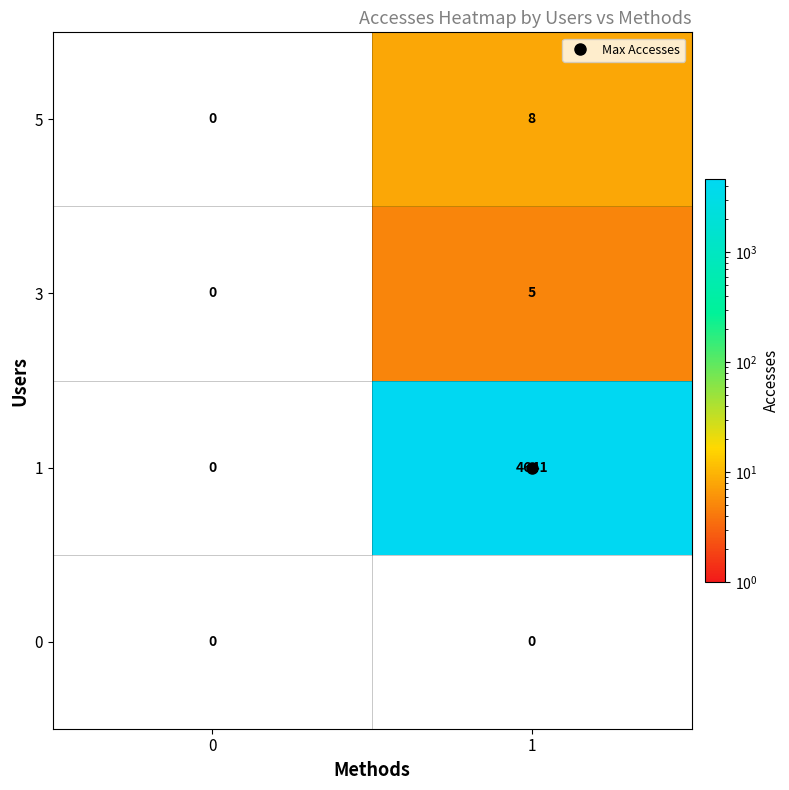

At which category is the sum across all series the highest?

1